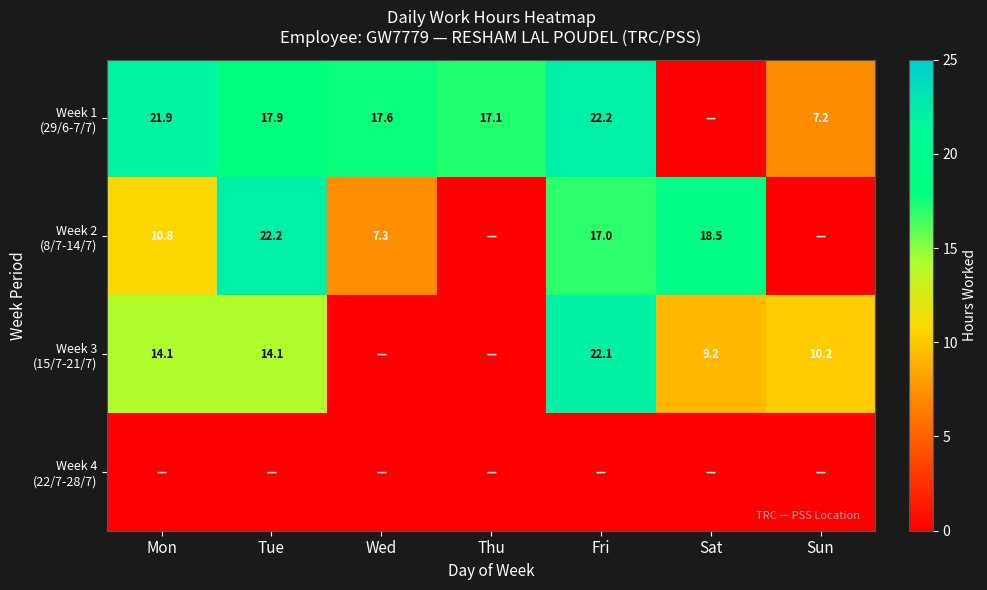

Count the number of data series in this chart.

4